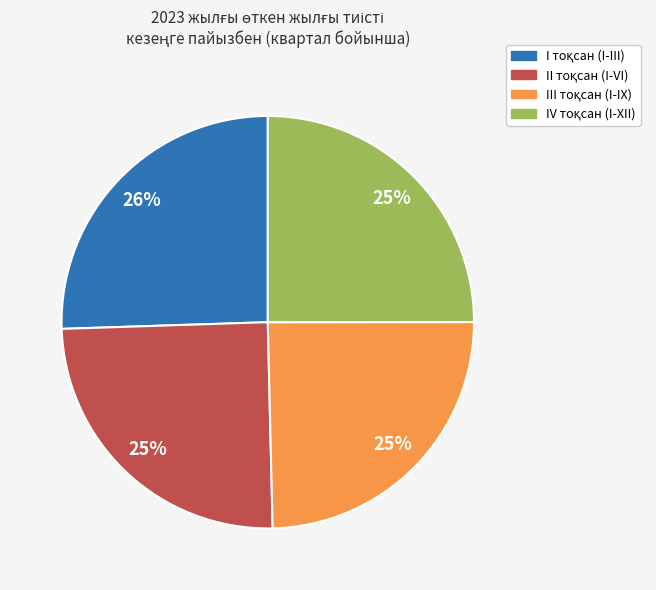

Is there a majority slice in this chart?

No